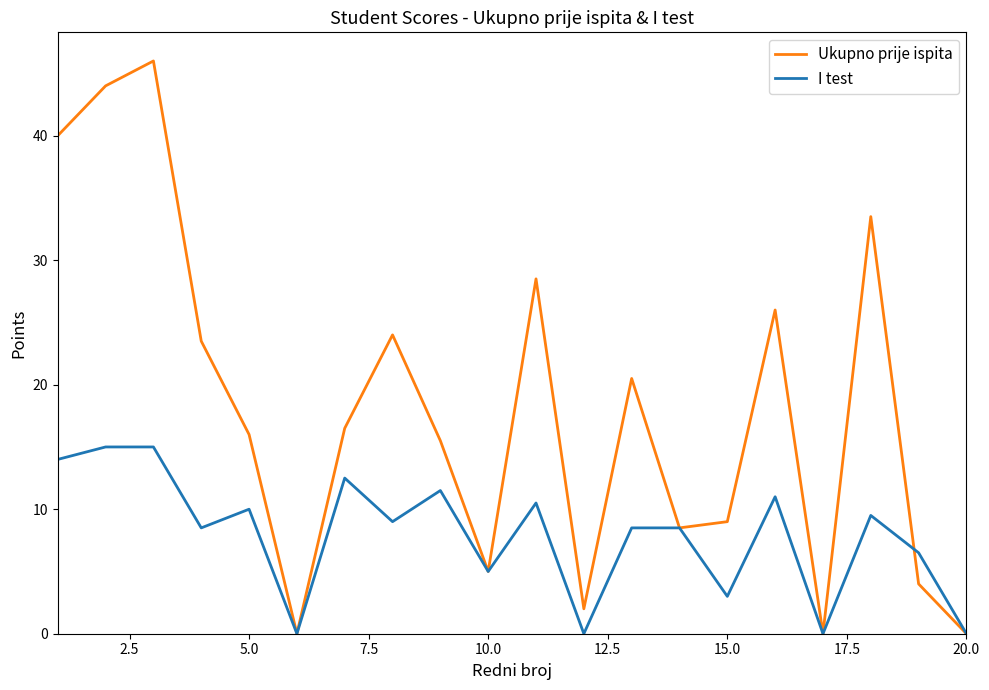

List the series in order of their peak value, lowest first.

I test, Ukupno prije ispita